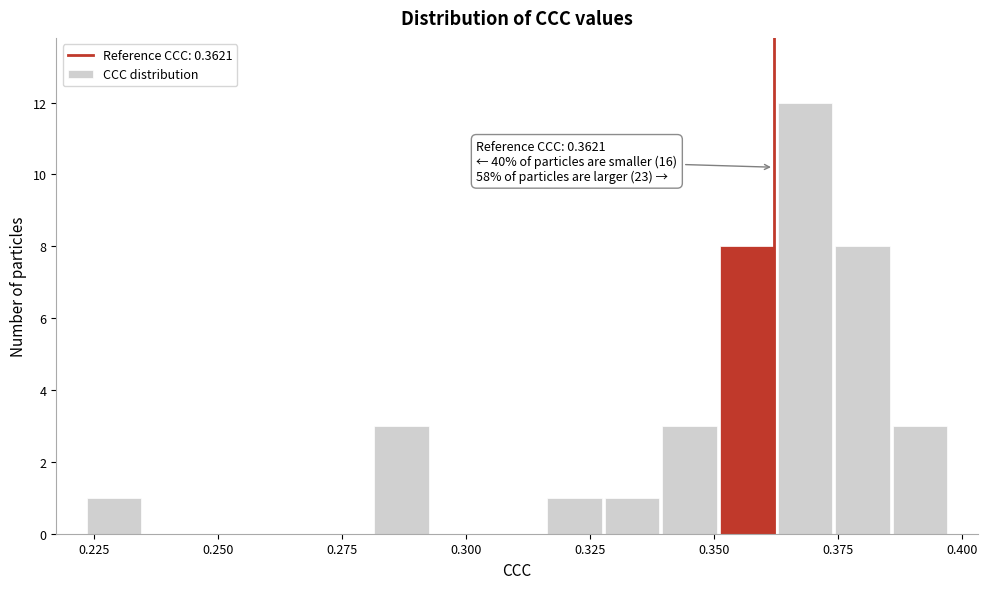

Read against the x-axis, roughly where is the centre of the tallest bar?

0.370